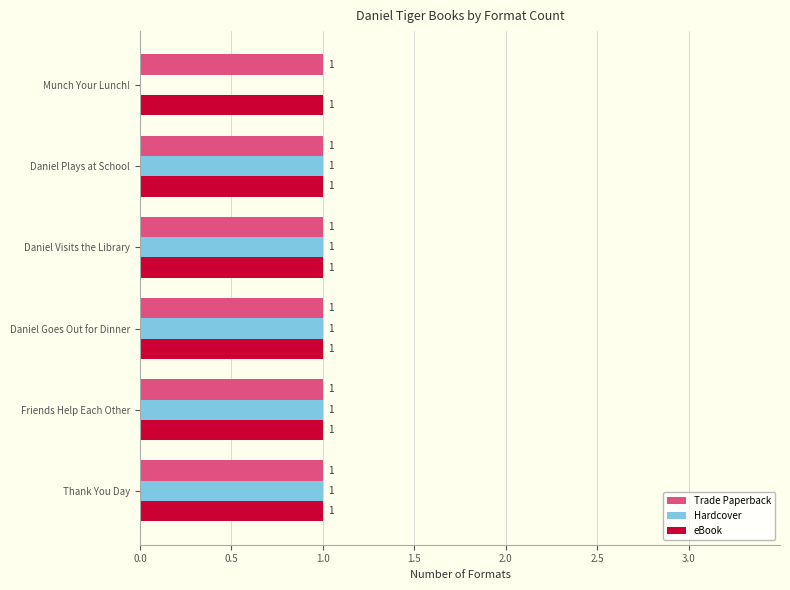

Which series changed the most between Munch Your Lunch! and Friends Help Each Other?

Hardcover